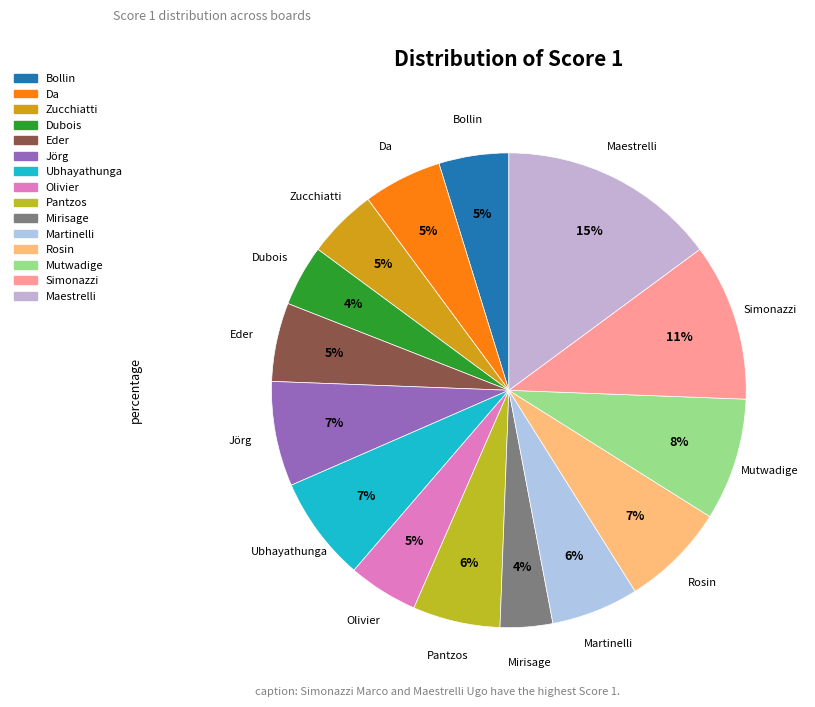

How many slices are in this pie chart?

15